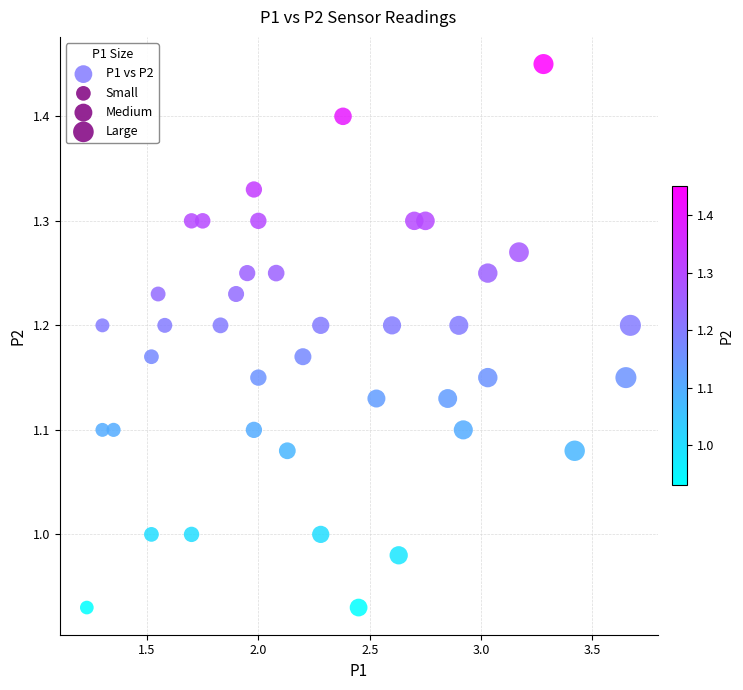

What is the range of Y values (max minus min)?

0.5